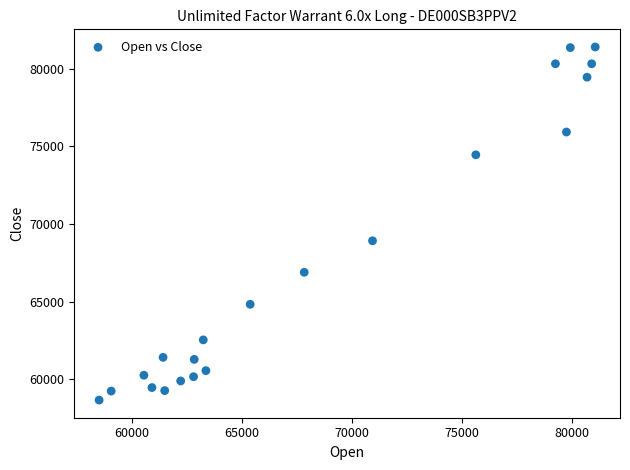

What is the range of Y values (max minus min)?

22730